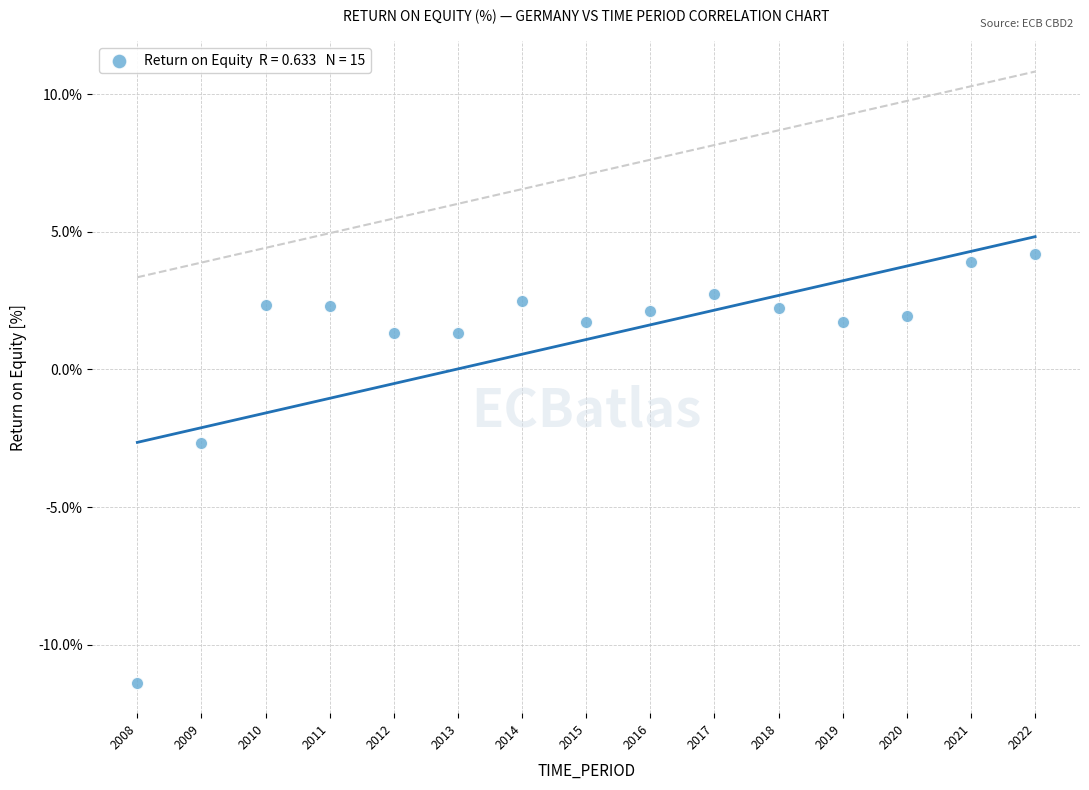

What Y value in the scatter plot is closest to -3?

-2.7